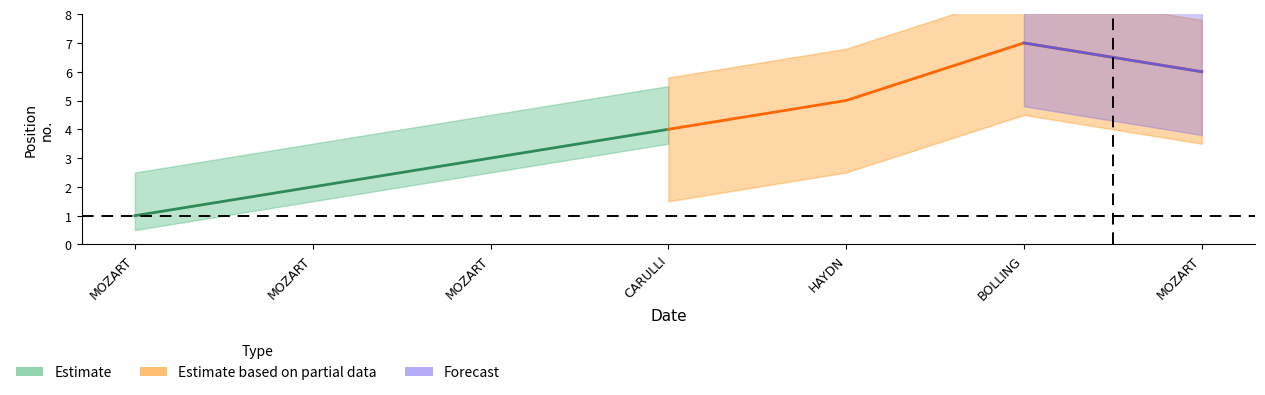

How many lines are shown in the chart?

1